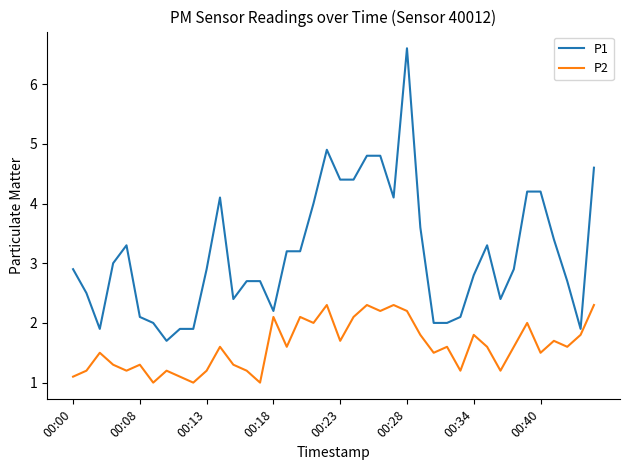

What is the difference between the maximum and second lowest values in the P1 series?

4.7